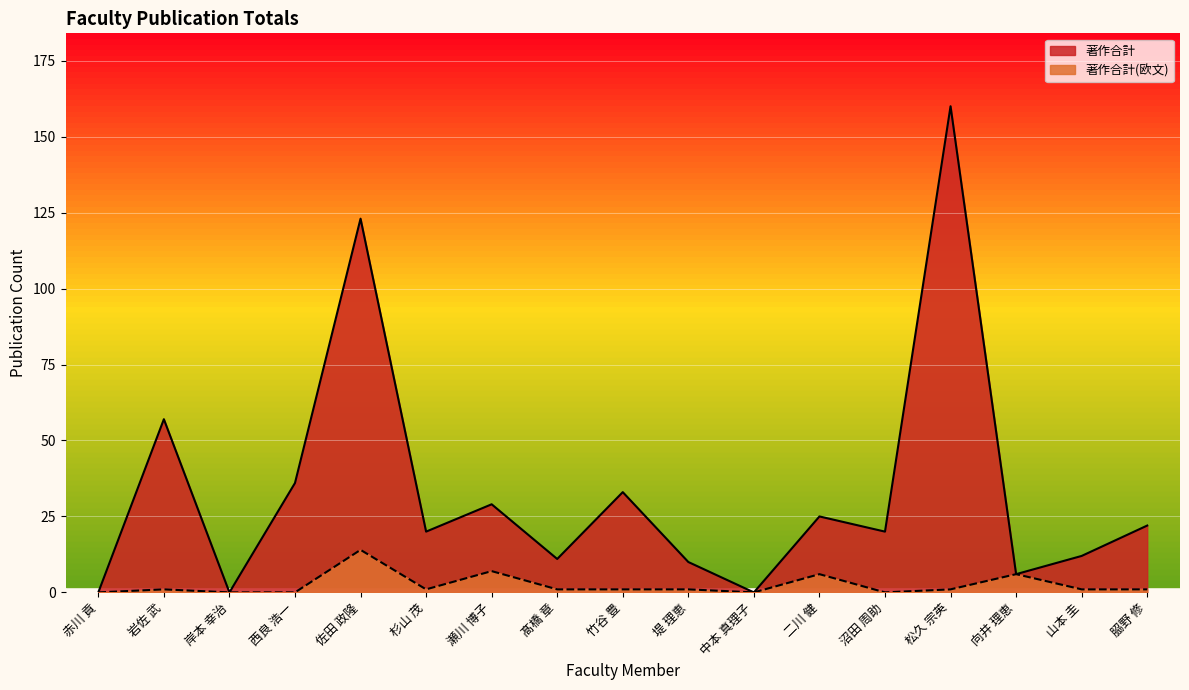

Rank the series at 山本 圭 from highest to lowest value.

著作合計, 著作合計(欧文)